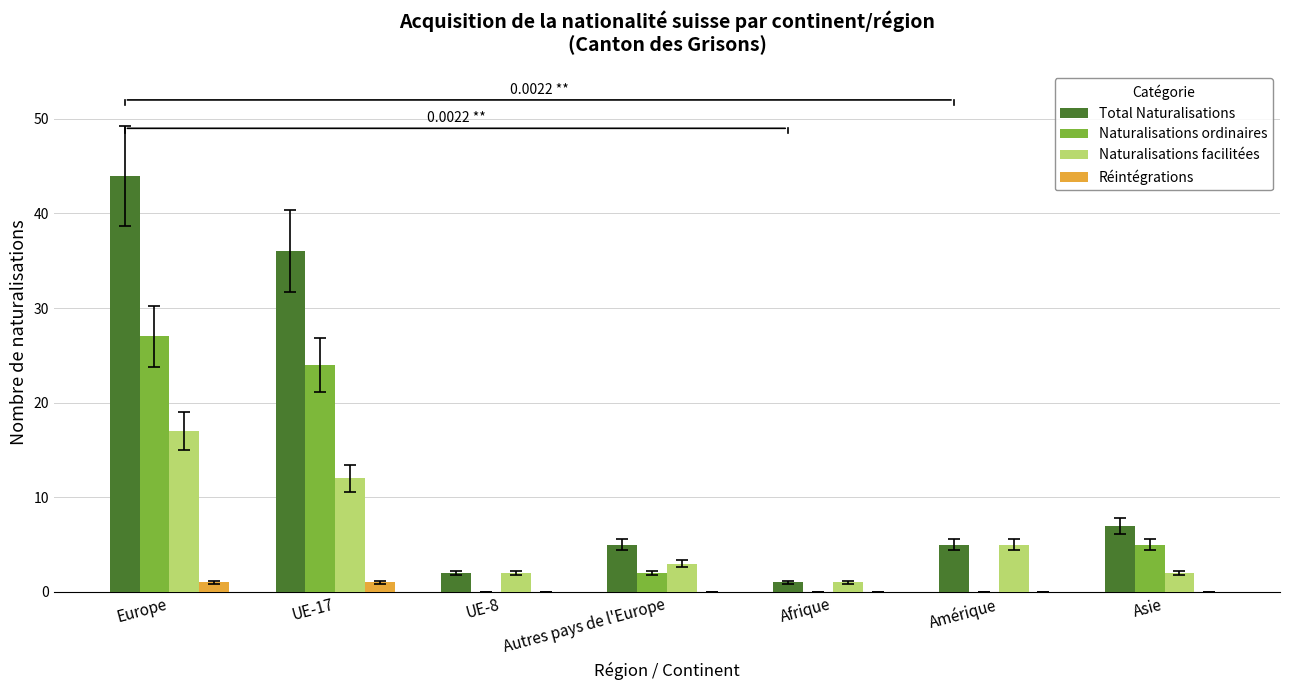

Where is Naturalisations ordinaires nearest to the value 13?

Asie